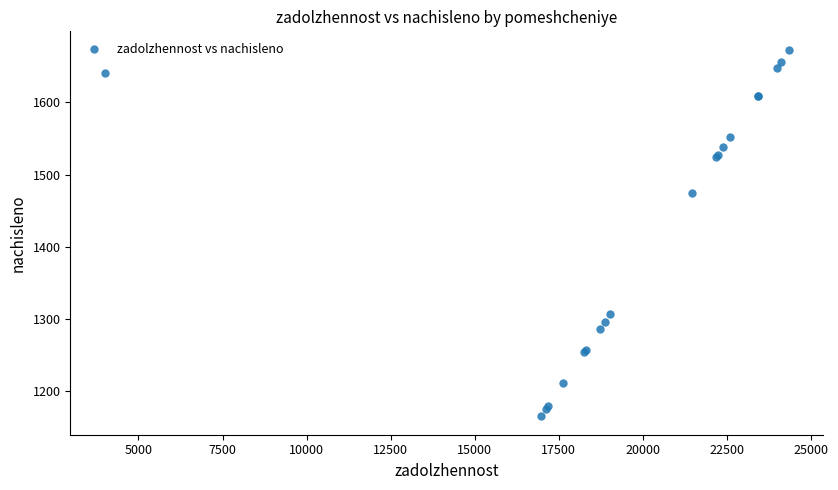

What Y value in the scatter plot is closest to 1419?

1474.1